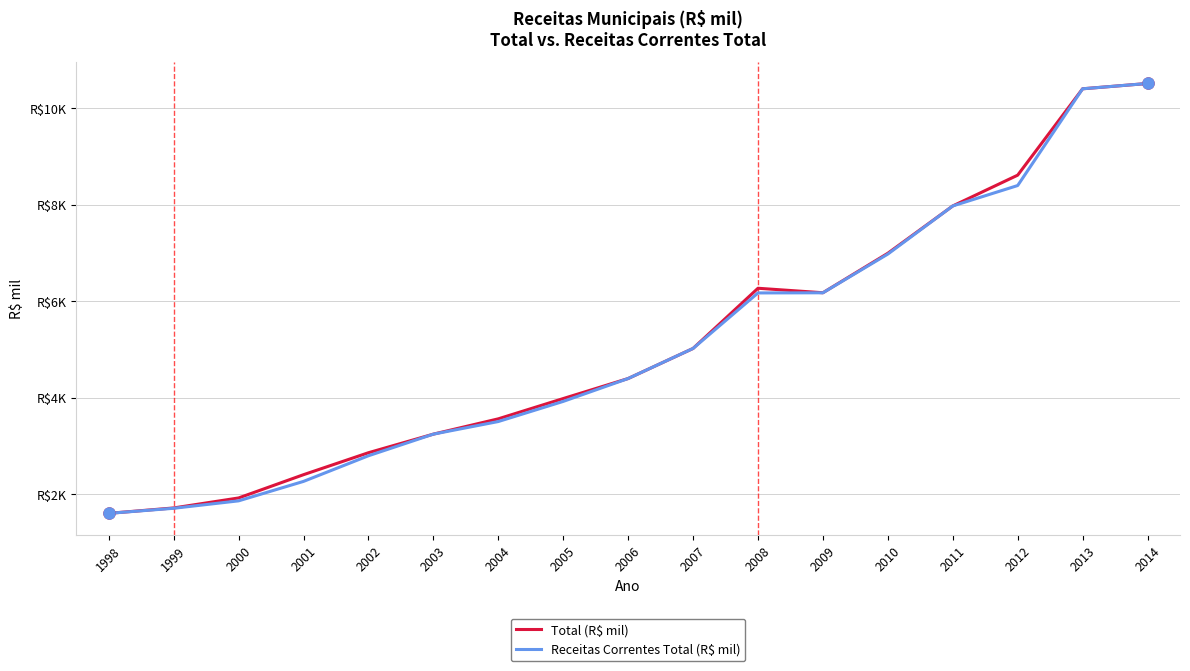

The Receitas Correntes Total (R$ mil) series shows 5348 at 2004. True or false?

False